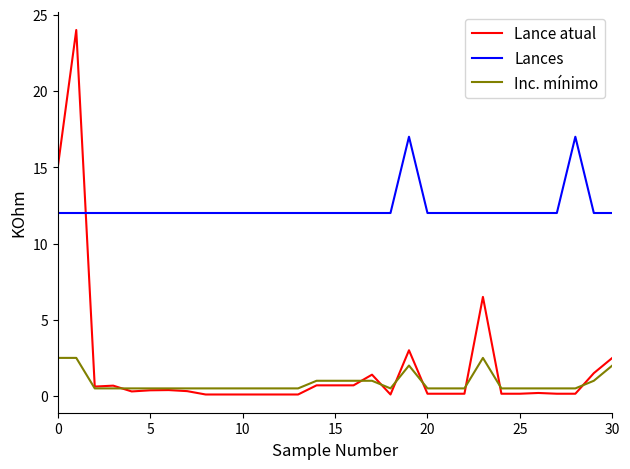

Which series has the widest spread of values?

Lance atual